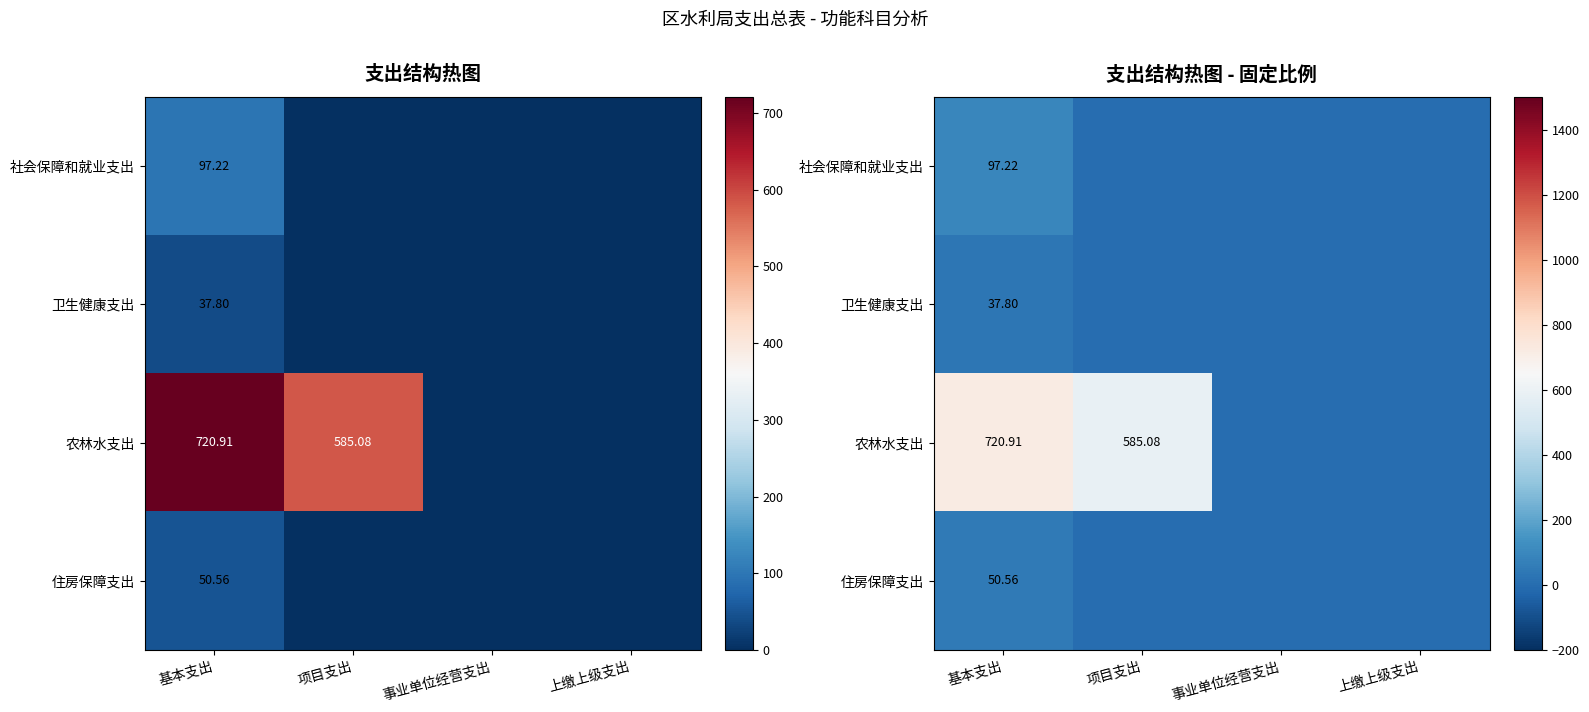

How many data points in 住房保障支出 are above 0?

1